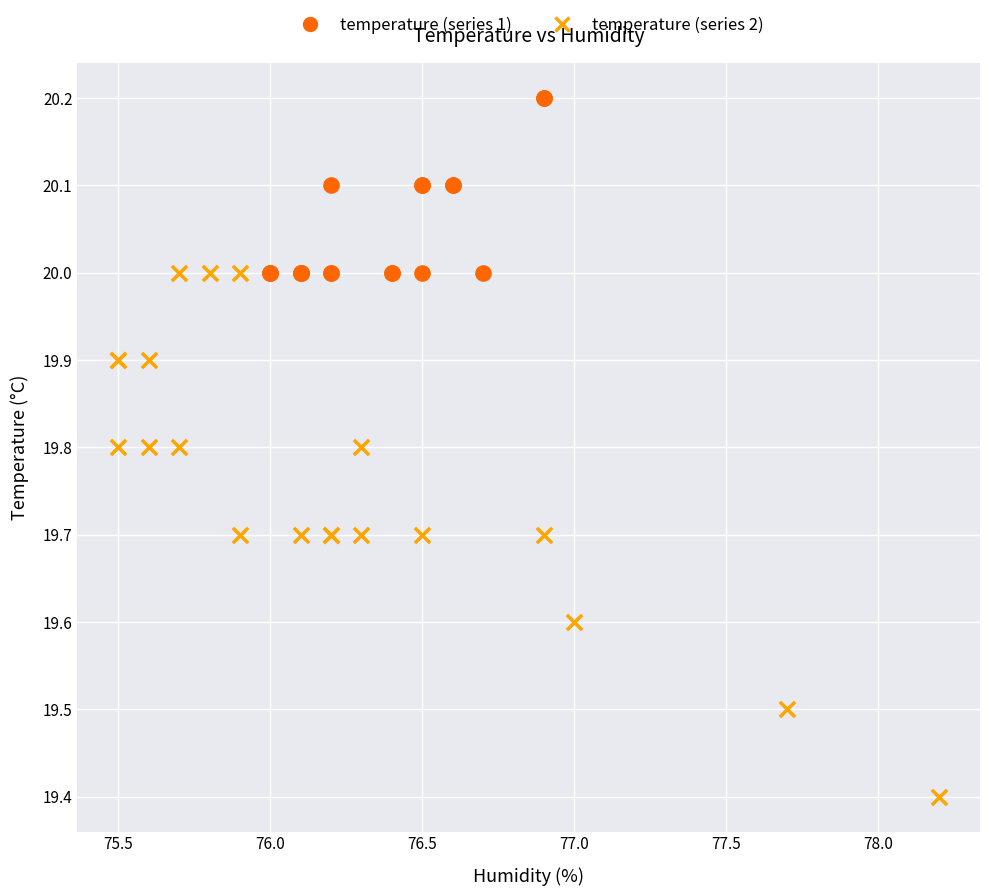

Which series reaches the maximum Y coordinate?

temperature (series 1)